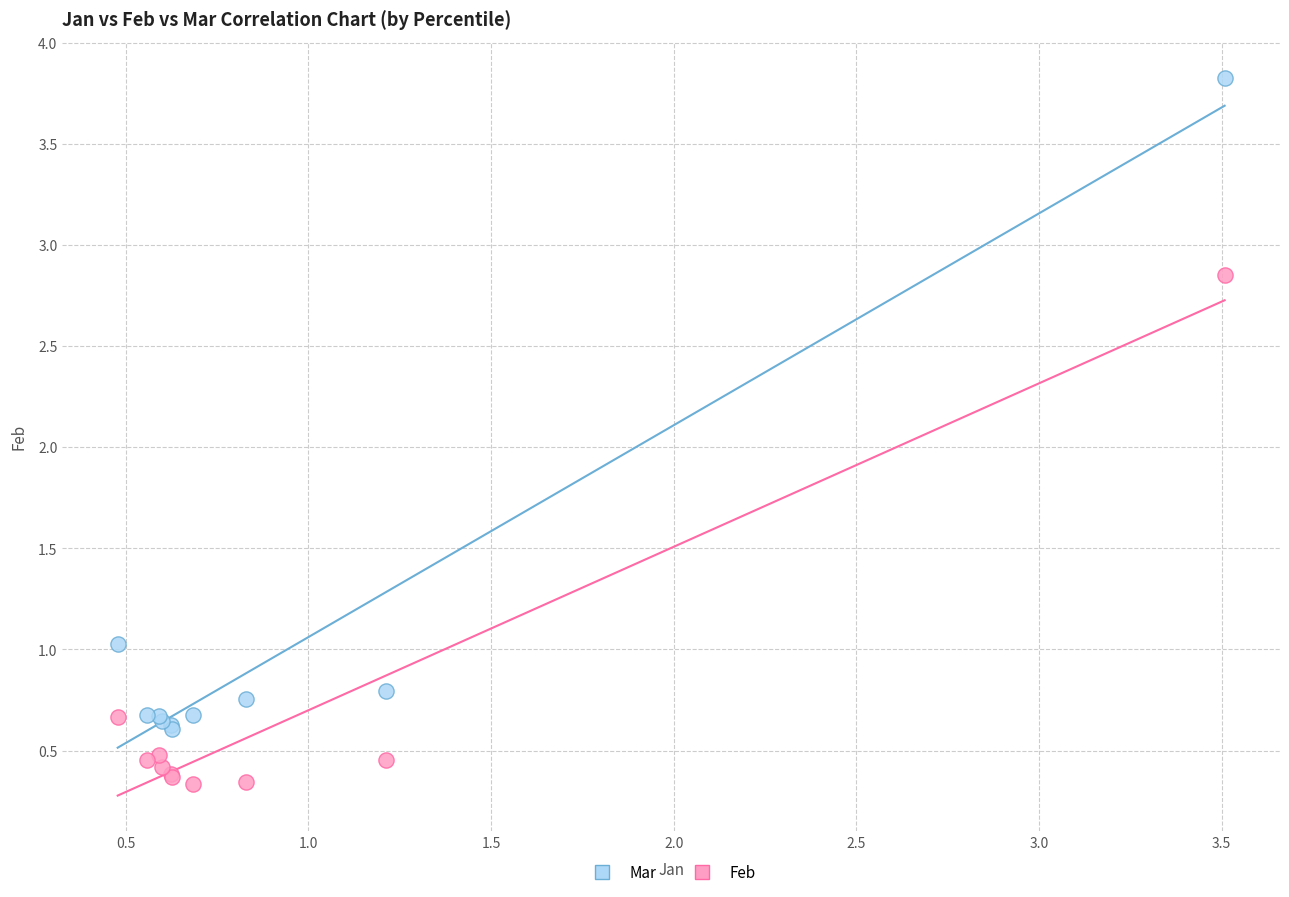

What are all the series names shown in the legend?

Mar, Feb